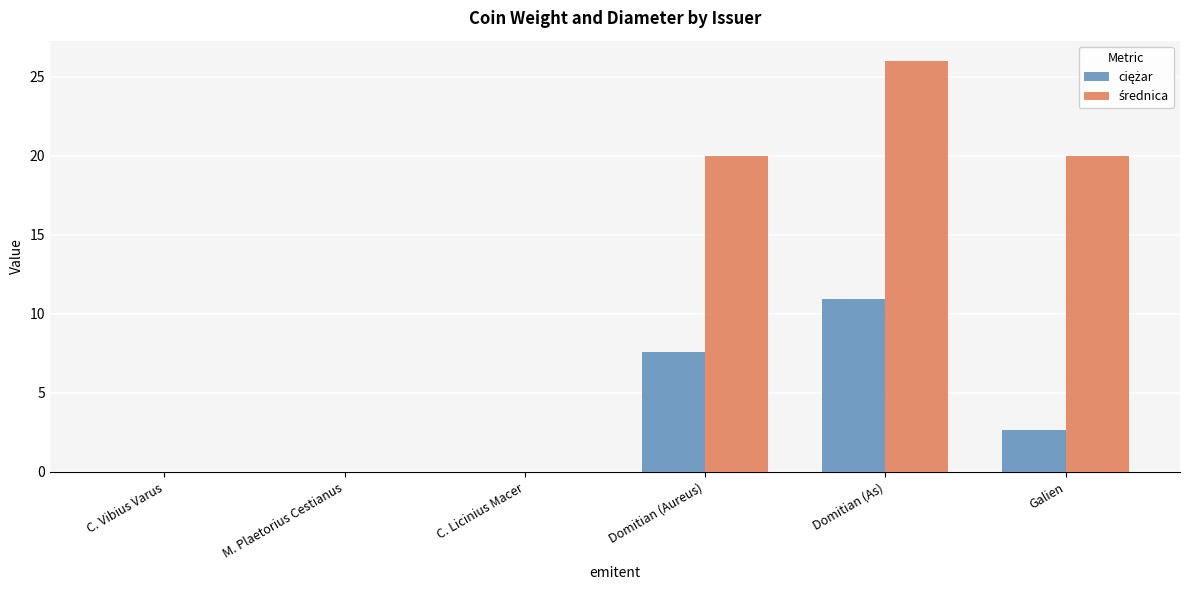

What is the maximum value shown in the chart?

26.0